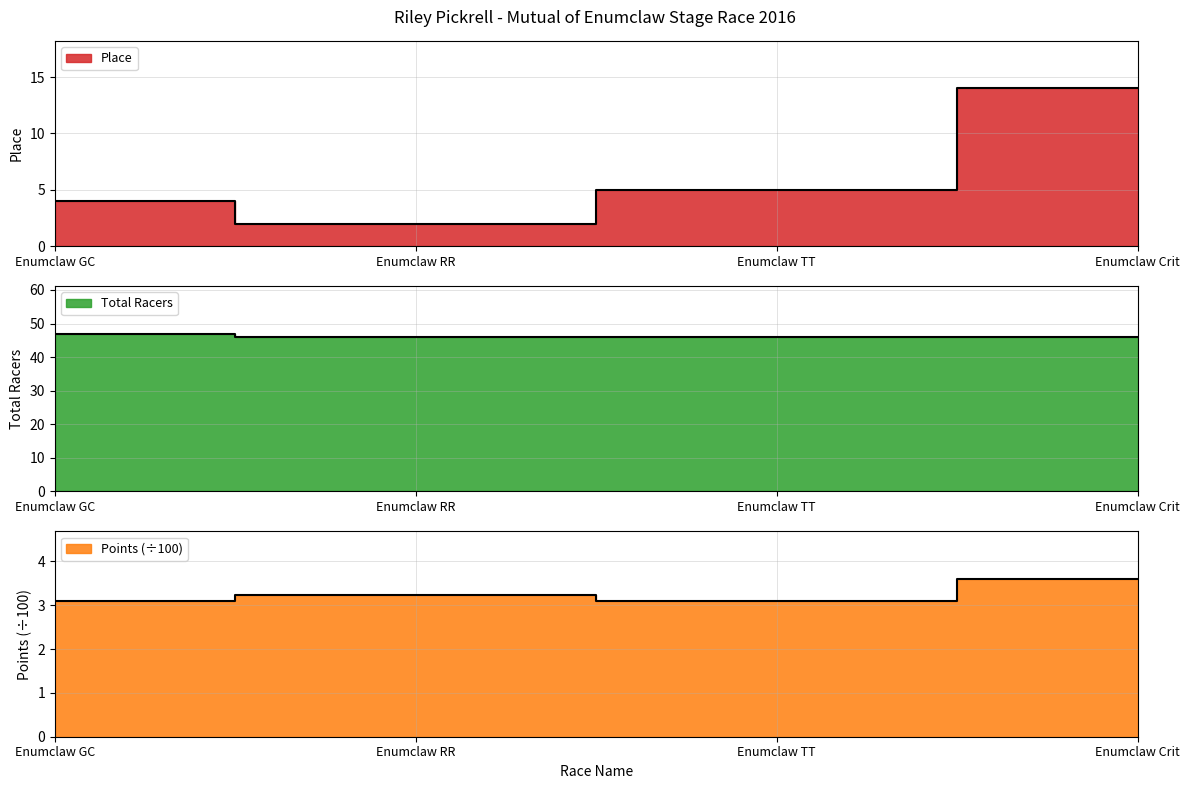

Reading left to right, transcribe all the data shown in this chart.

Place: Enumclaw GC=4.0	Enumclaw RR=2.0	Enumclaw TT=5.0	Enumclaw Crit=14.0
Total Racers: Enumclaw GC=47.0	Enumclaw RR=46.0	Enumclaw TT=46.0	Enumclaw Crit=46.0
Points: Enumclaw GC=3.1	Enumclaw RR=3.2	Enumclaw TT=3.1	Enumclaw Crit=3.6